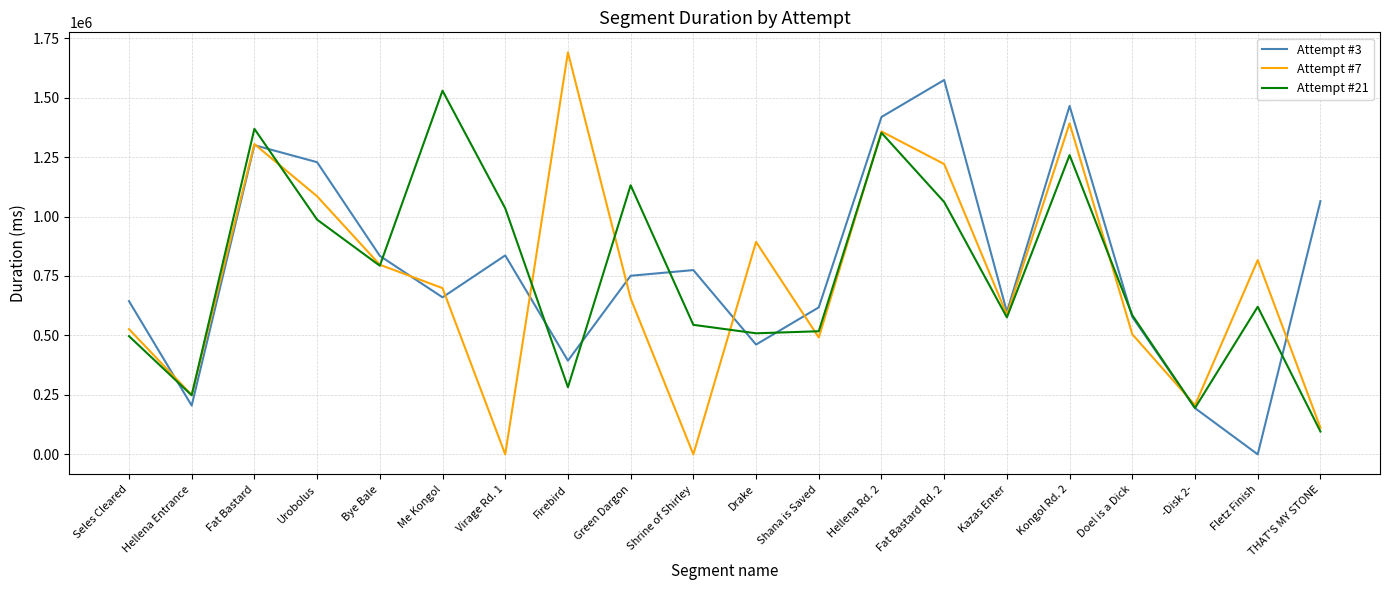

At which category does Attempt #21 reach its first local valley?

Hellena Entrance